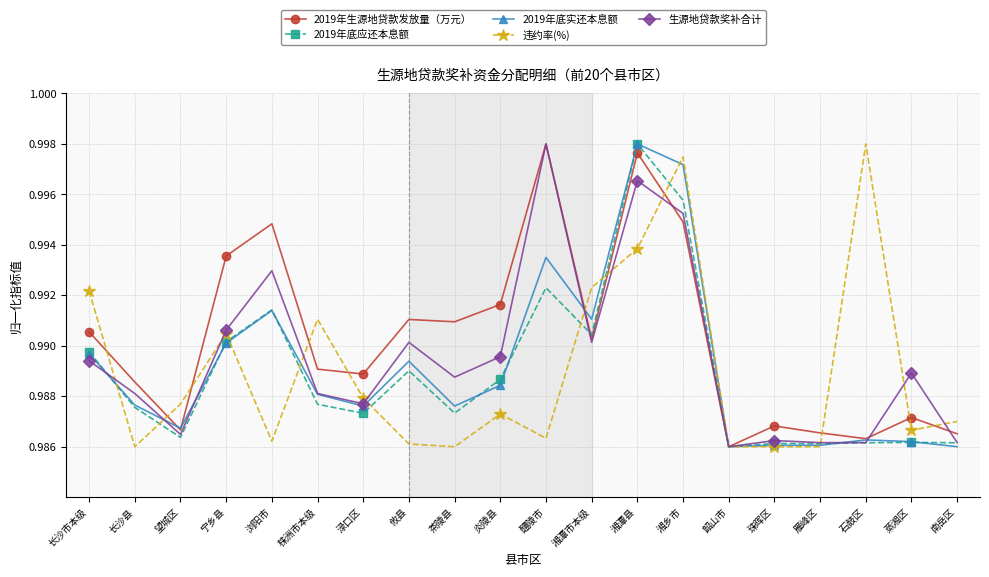

Which category has the highest value in the 2019年底应还本息额 series?

湘潭县